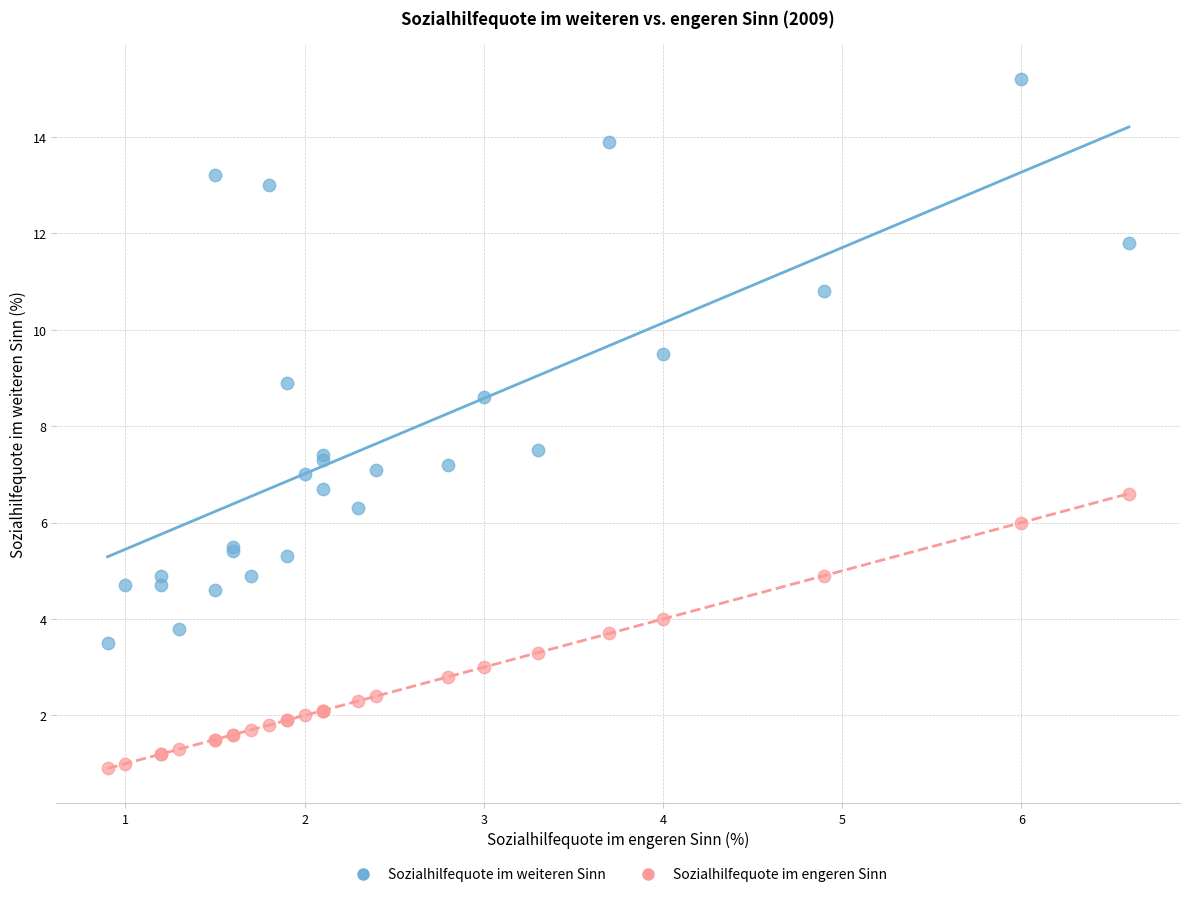

What is the X range (max minus min) for the scatter plot?

5.7